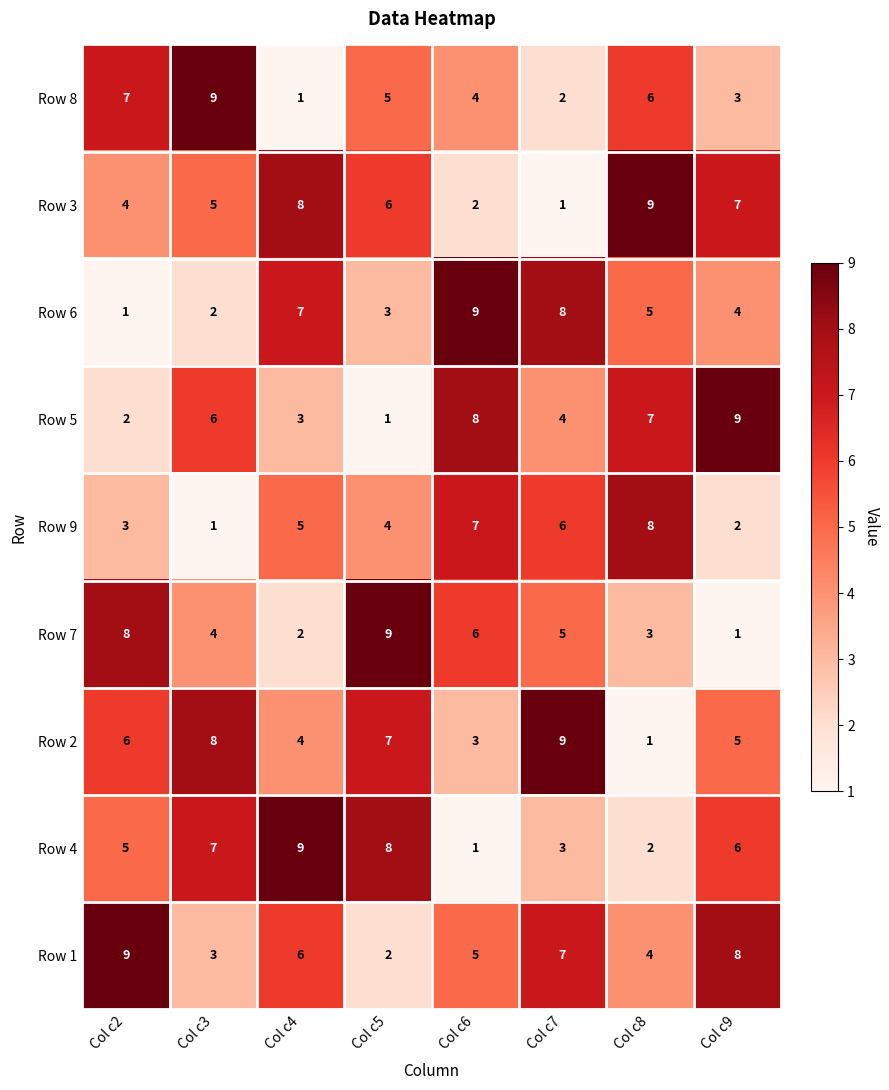

What is the approximate value of Row 7 at Col c2?

8